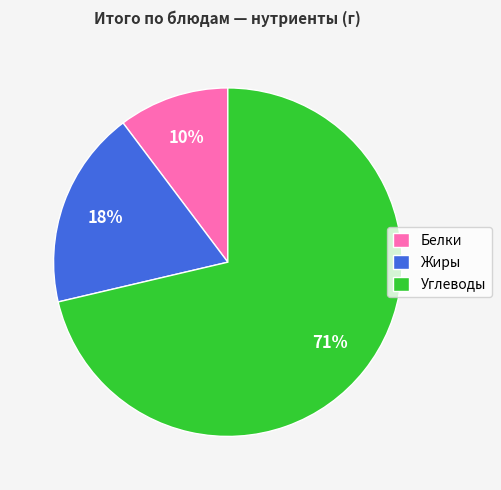

The Углеводы slice represents 71% of the pie. True or false?

True